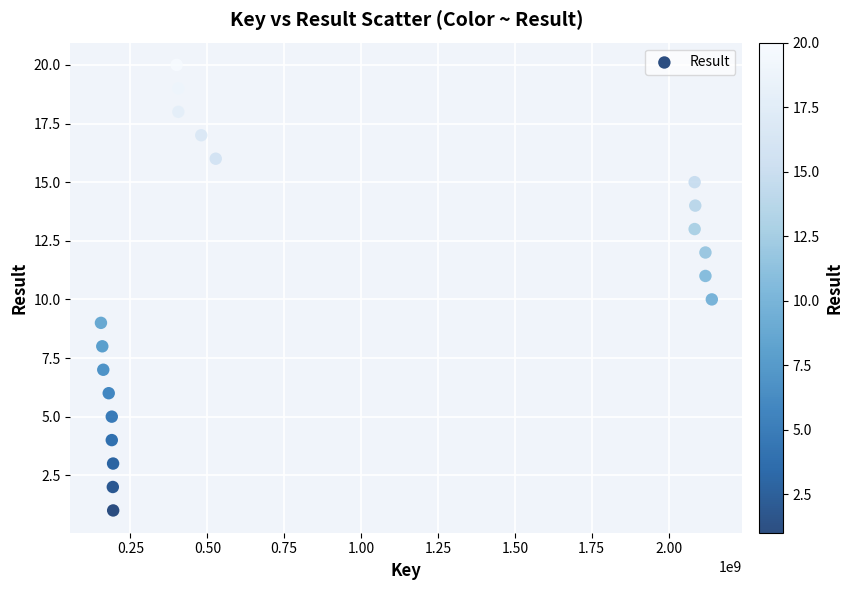

What is the range of X values (max minus min)?

1986604796